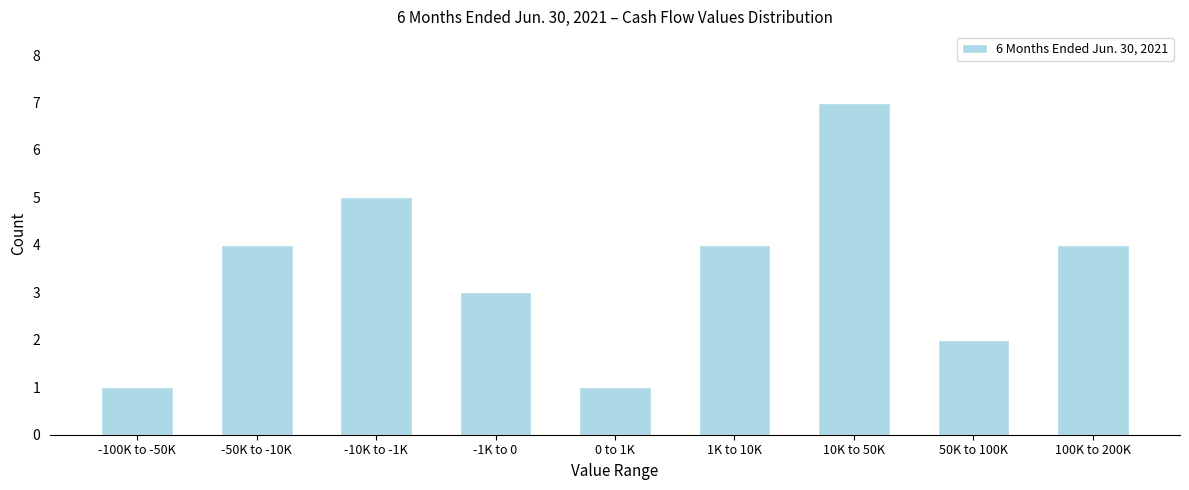

Reading right to left, what are all the values shown in this chart?

4	2	7	4	1	3	5	4	1